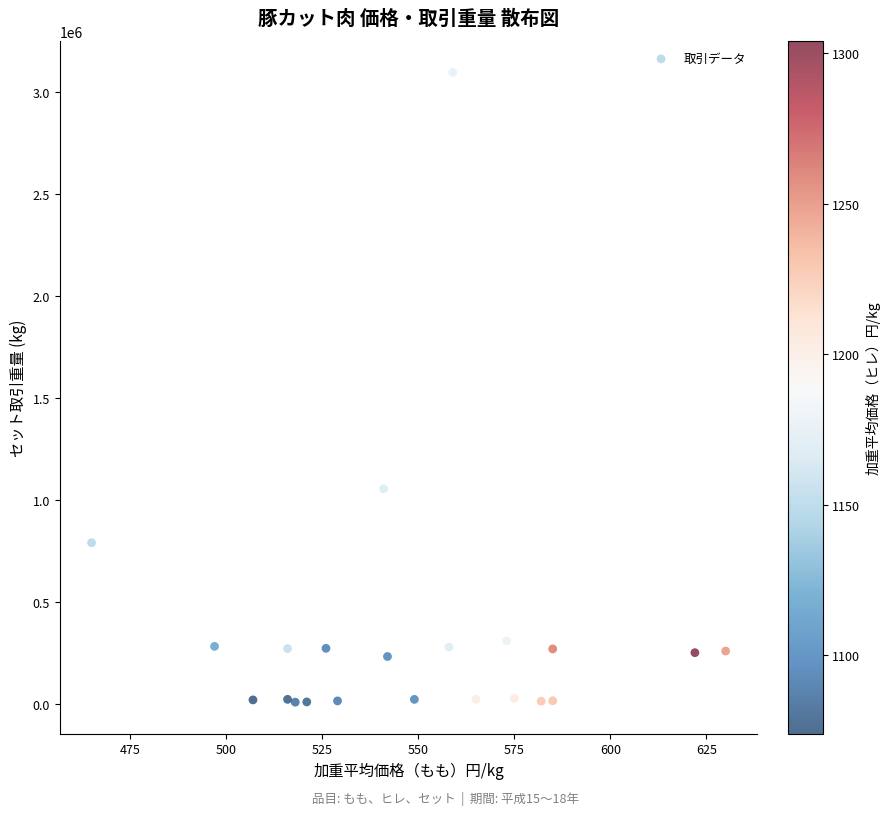

What Y value in the scatter plot is closest to 1552388?

1054017